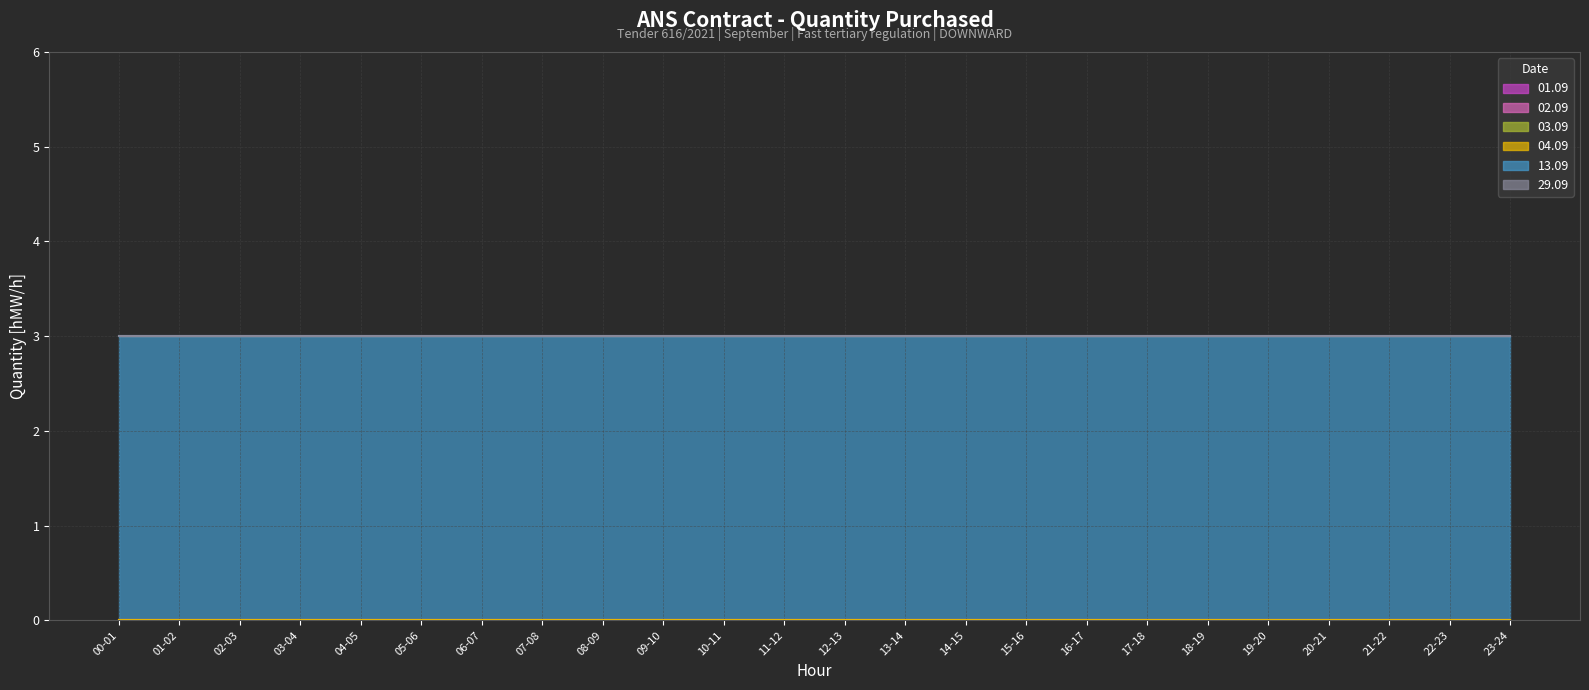

True or false: 01.09 has more than 1 points higher than both neighbors.

False